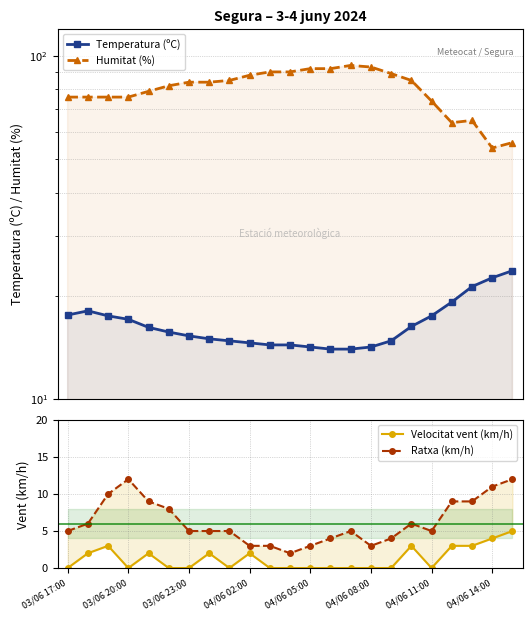

Rank the series by their maximum value, from highest to lowest.

Humitat (%), Temperatura (ºC), Ratxa (km/h), Velocitat vent (km/h)